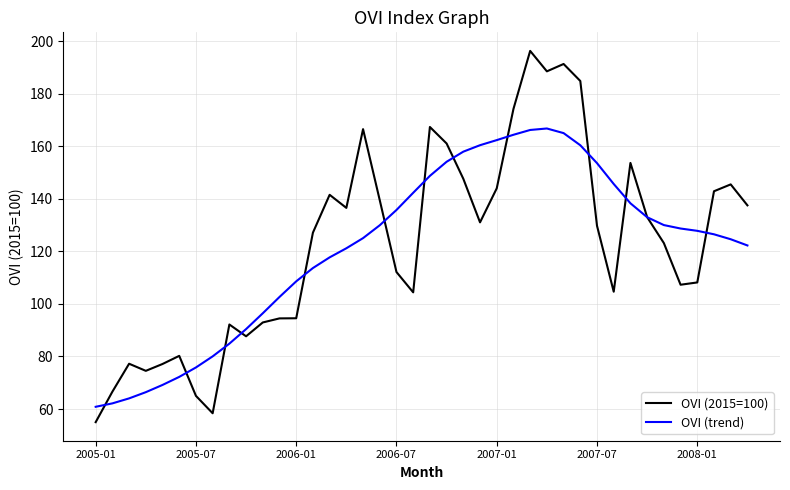

What is the maximum value shown in the chart?

196.4